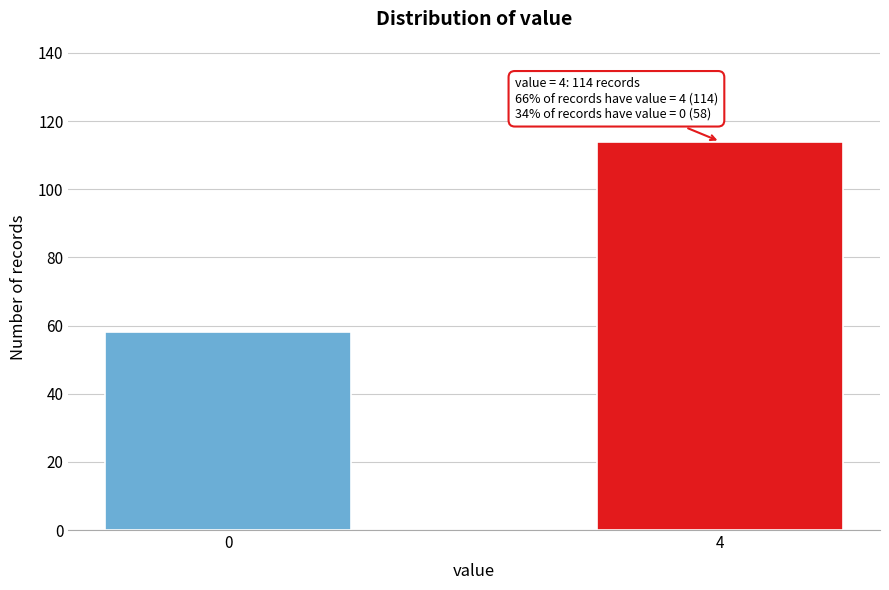

Reading right to left, list all the values displayed in this chart.

114	58